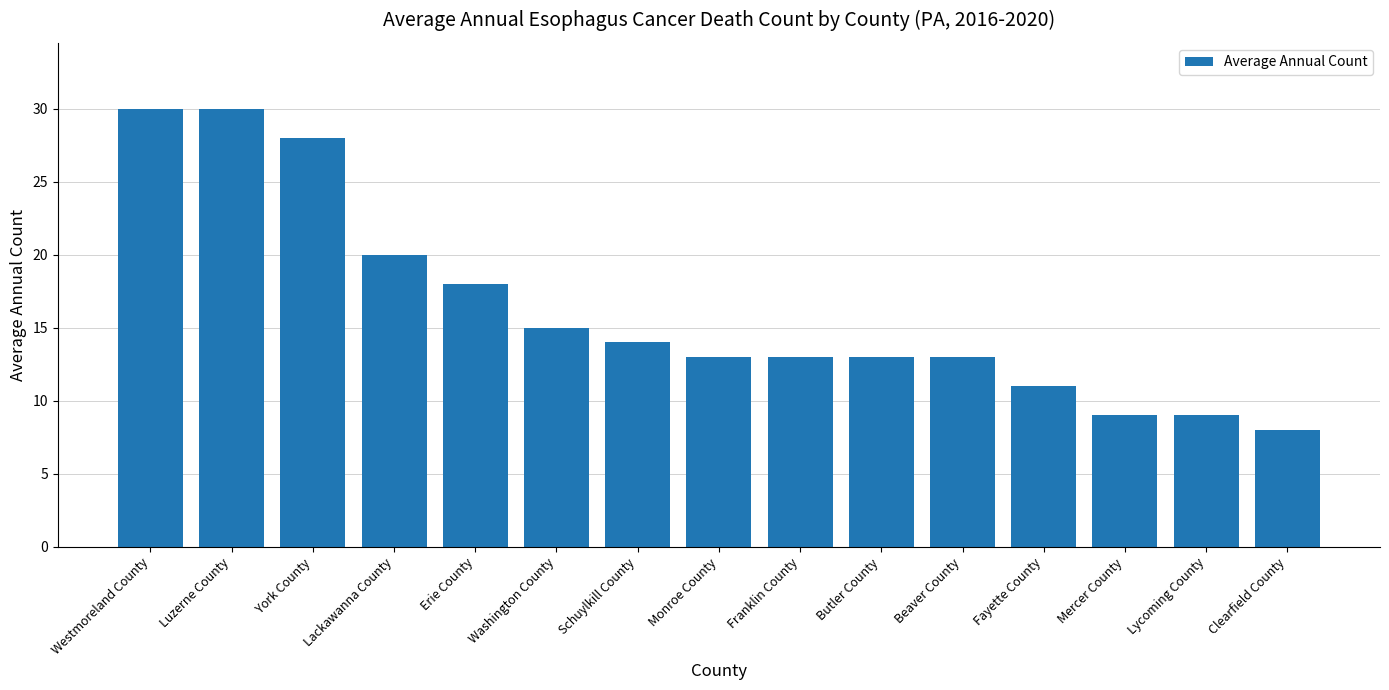

What is the difference between the values at Fayette County and Washington County?

4